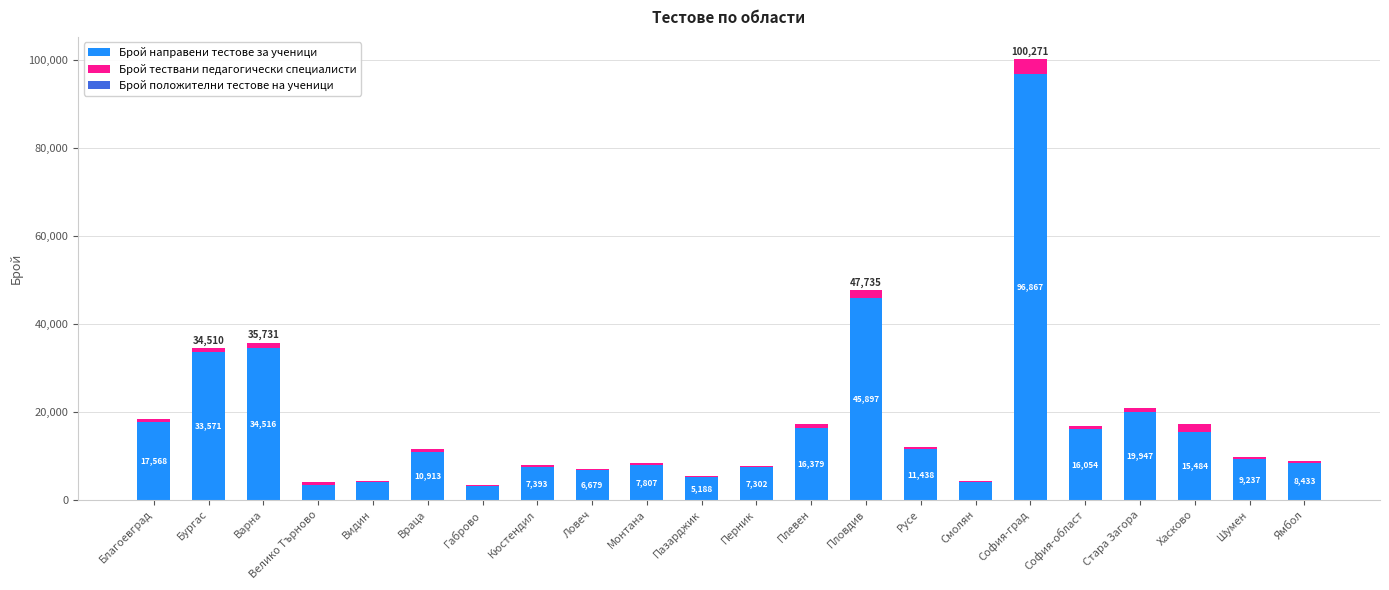

At which category is the sum across all series the highest?

София-град